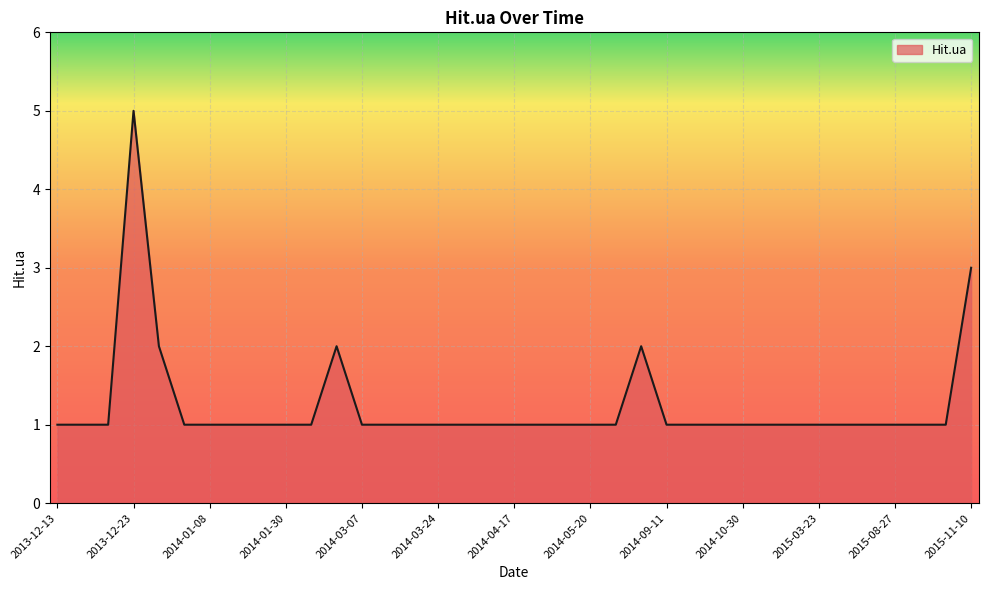

What is the maximum value shown in the chart?

5